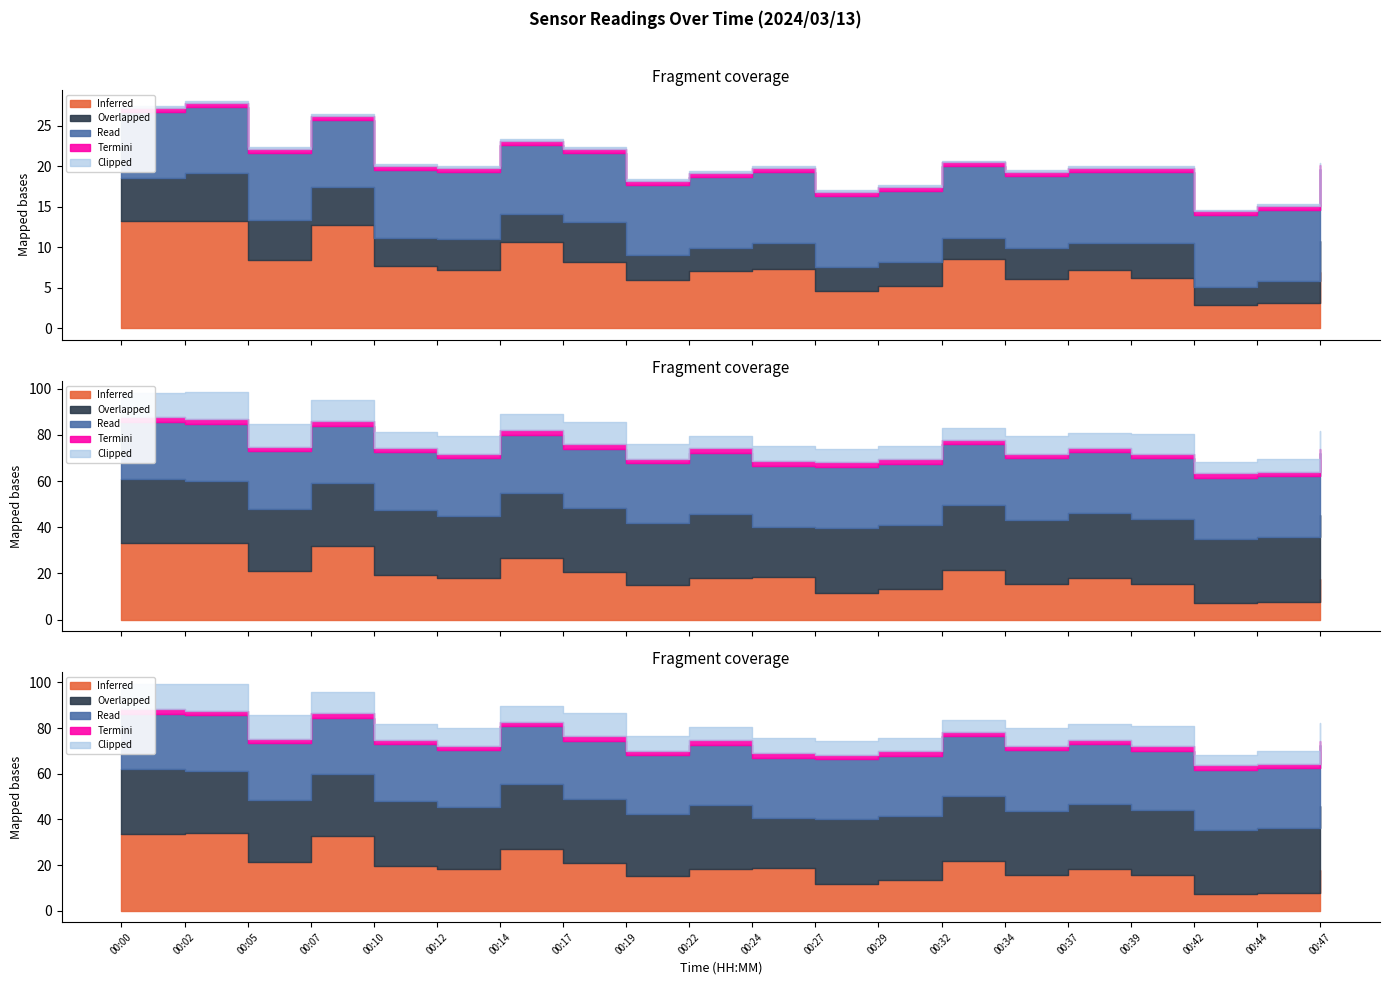

True or false: Clipped (Min_cycle) has more than 1 points higher than both neighbors.

True